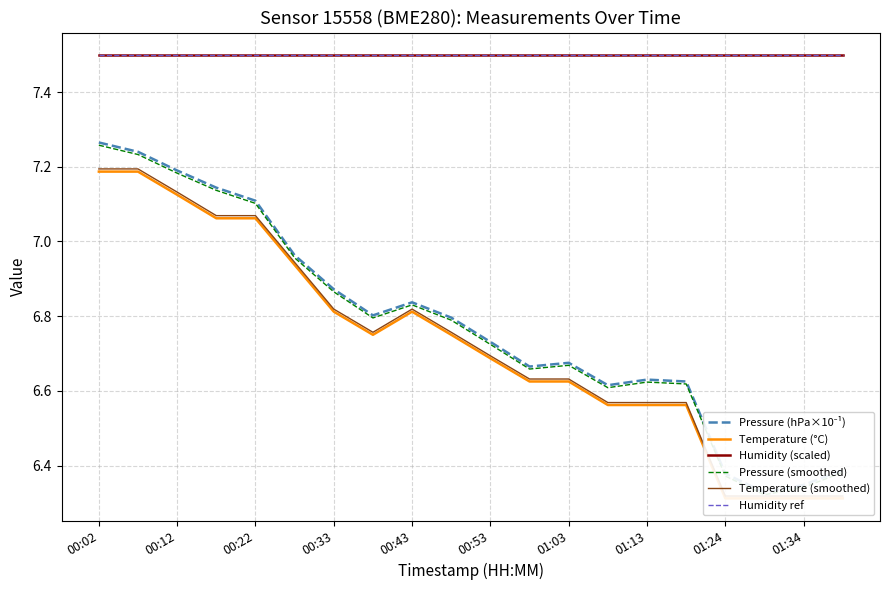

Between 11 and 01:24, which is larger?

01:24